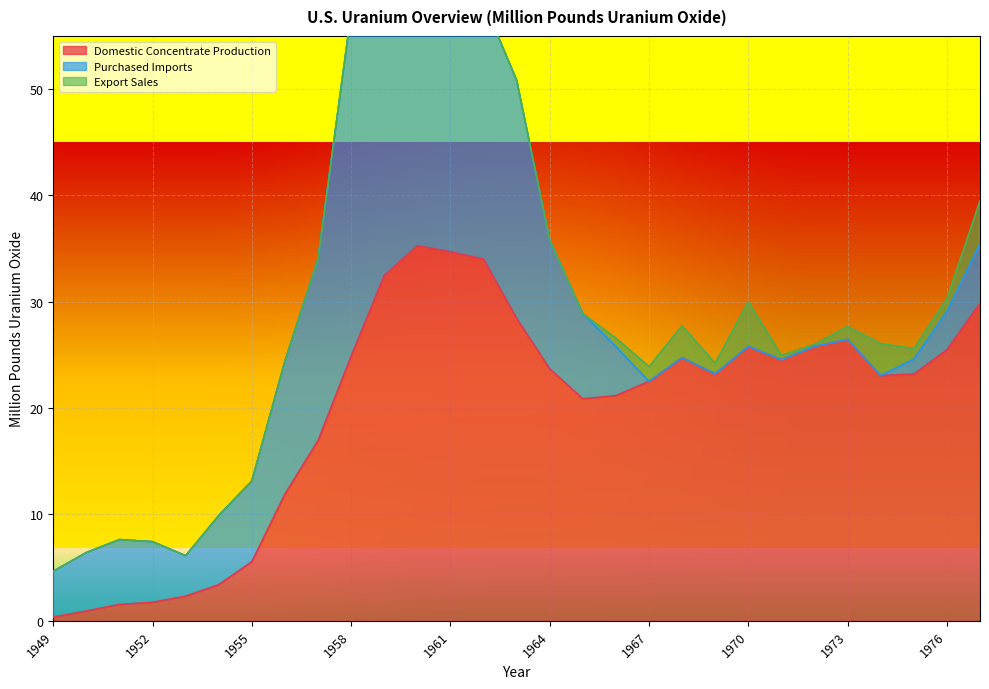

What is the value of the Domestic Concentrate Production point at the 4th from the left?

1.7